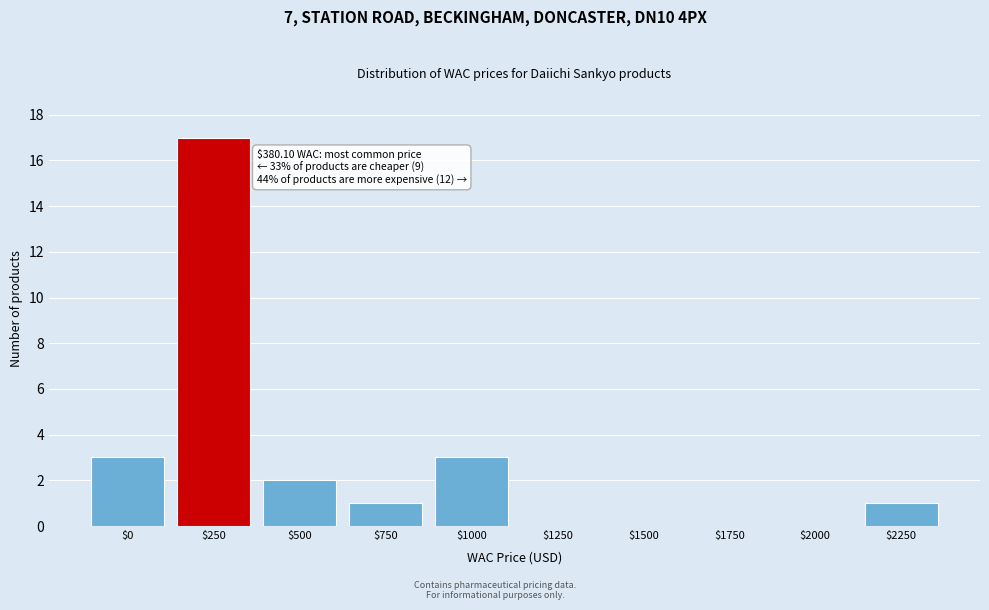

What is the sum of all values?

27